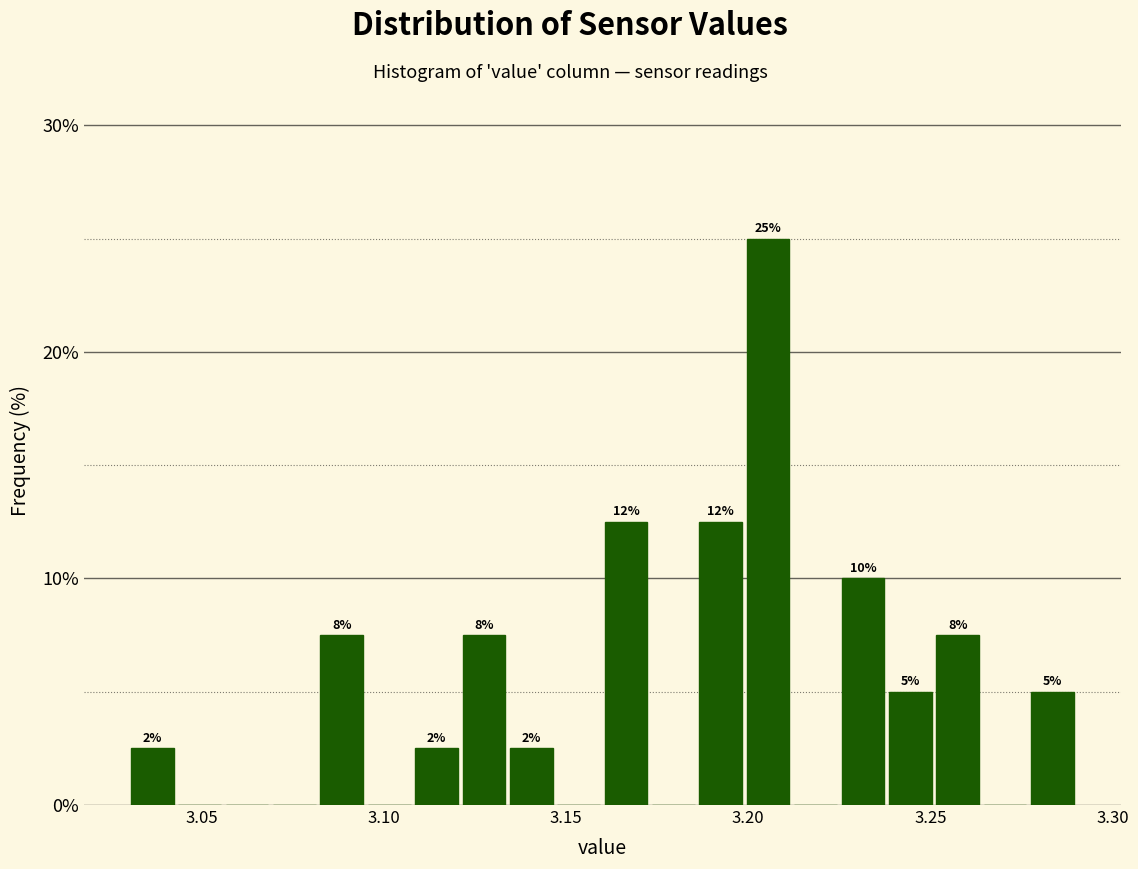

Read against the x-axis, roughly where is the centre of the tallest bar?

3.205